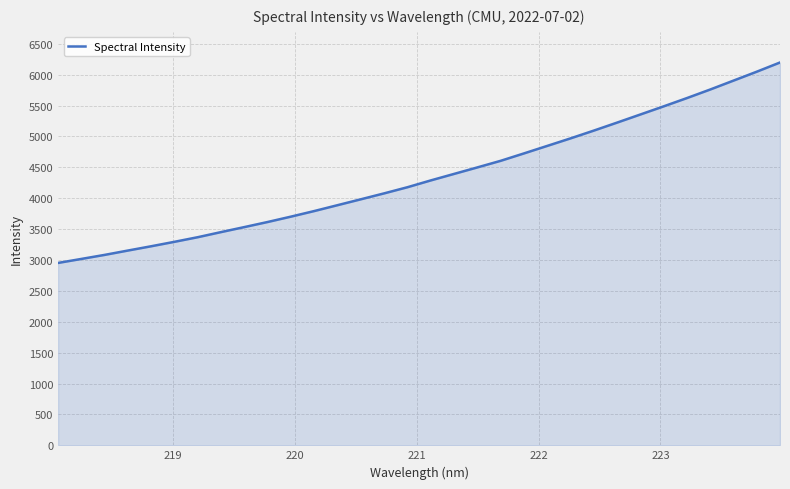

What is the difference between the maximum and minimum values?

3244.6